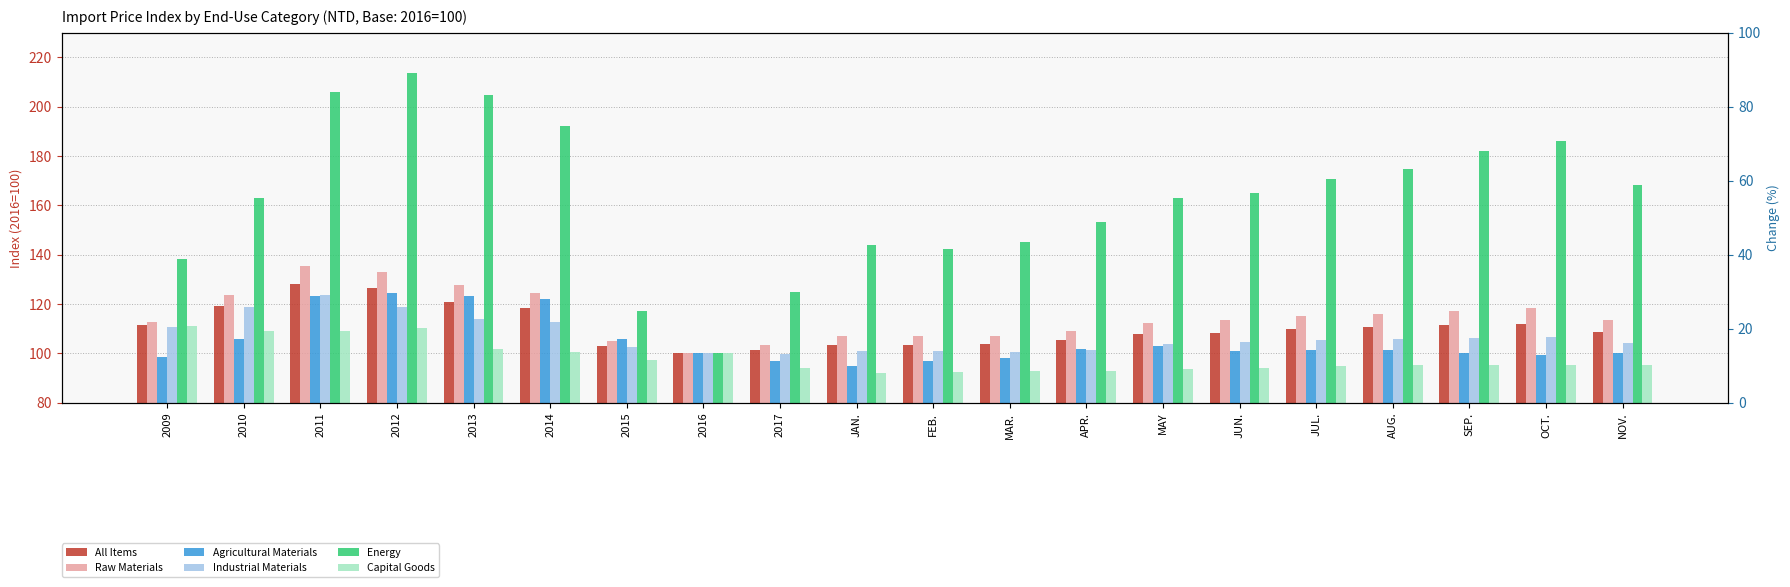

Which label corresponds to the largest value in the chart?

2012